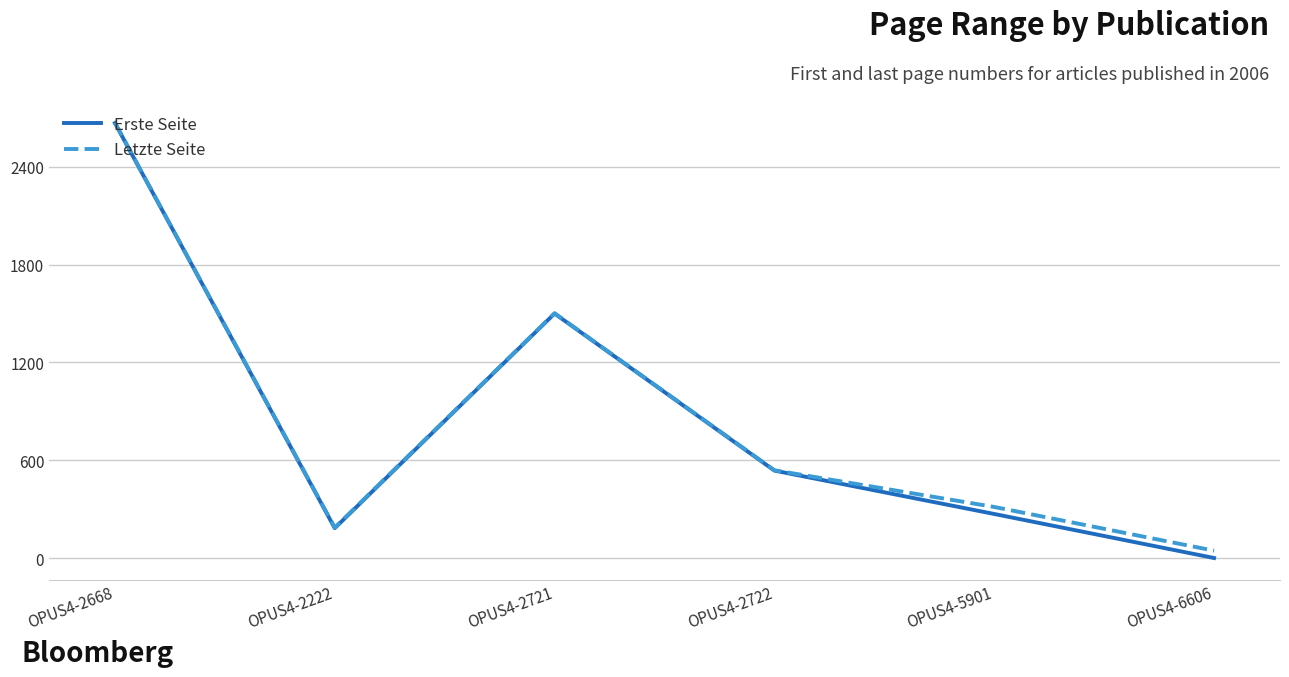

Reading left to right, list all the values displayed in this chart.

Erste Seite: 2668	184	1500	537	271	1
Letzte Seite: 2670	187	1502	539	314	46